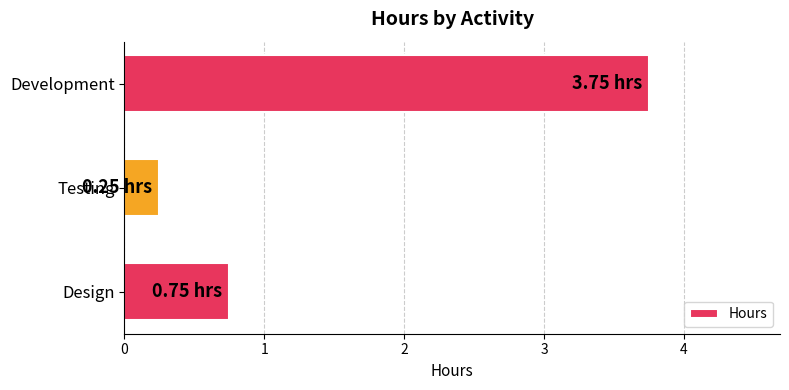

Where is the data nearest to the value 2?

Design